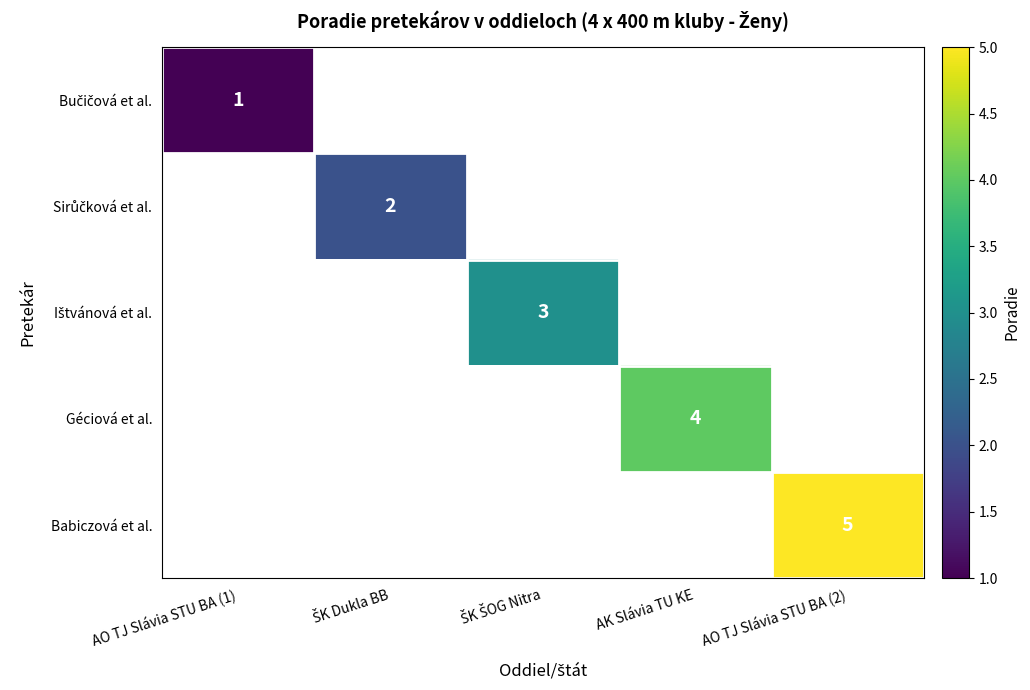

What is the minimum value shown in the chart?

1.0